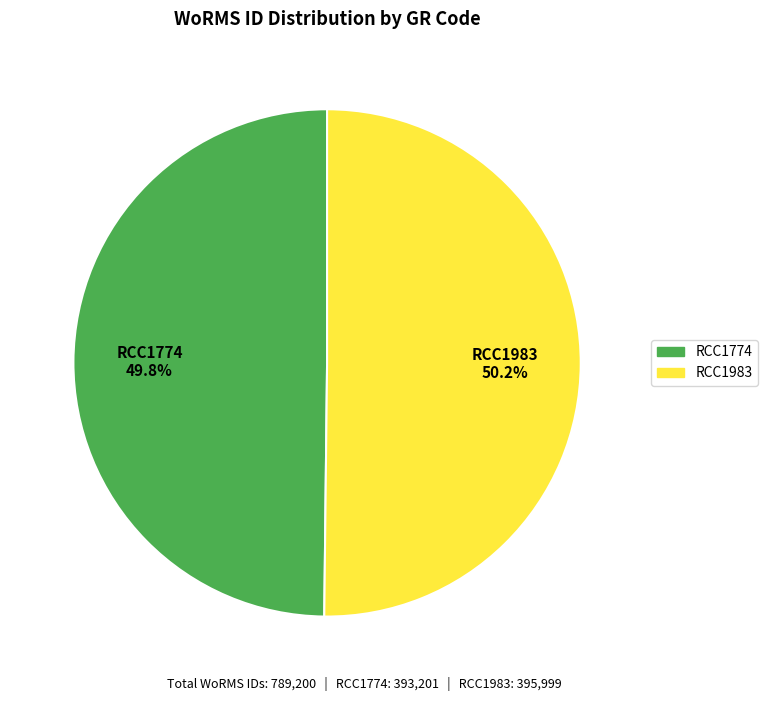

Is it true that RCC1983 is 50% of the pie?

True